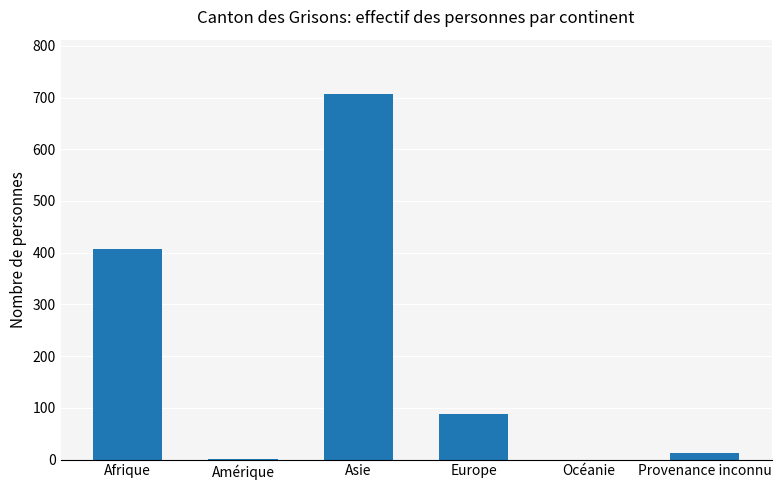

The chart shows a value of 723 at Afrique. True or false?

False